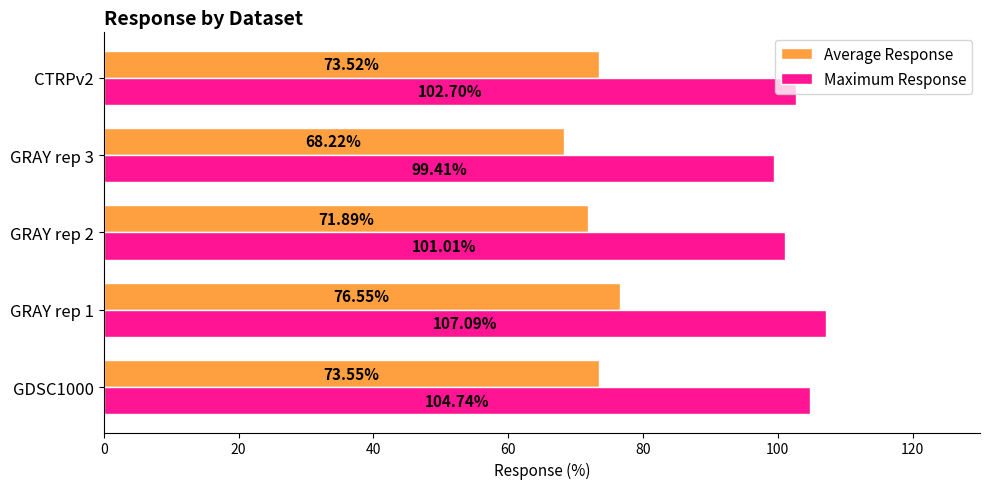

How many data points does each series have?

5